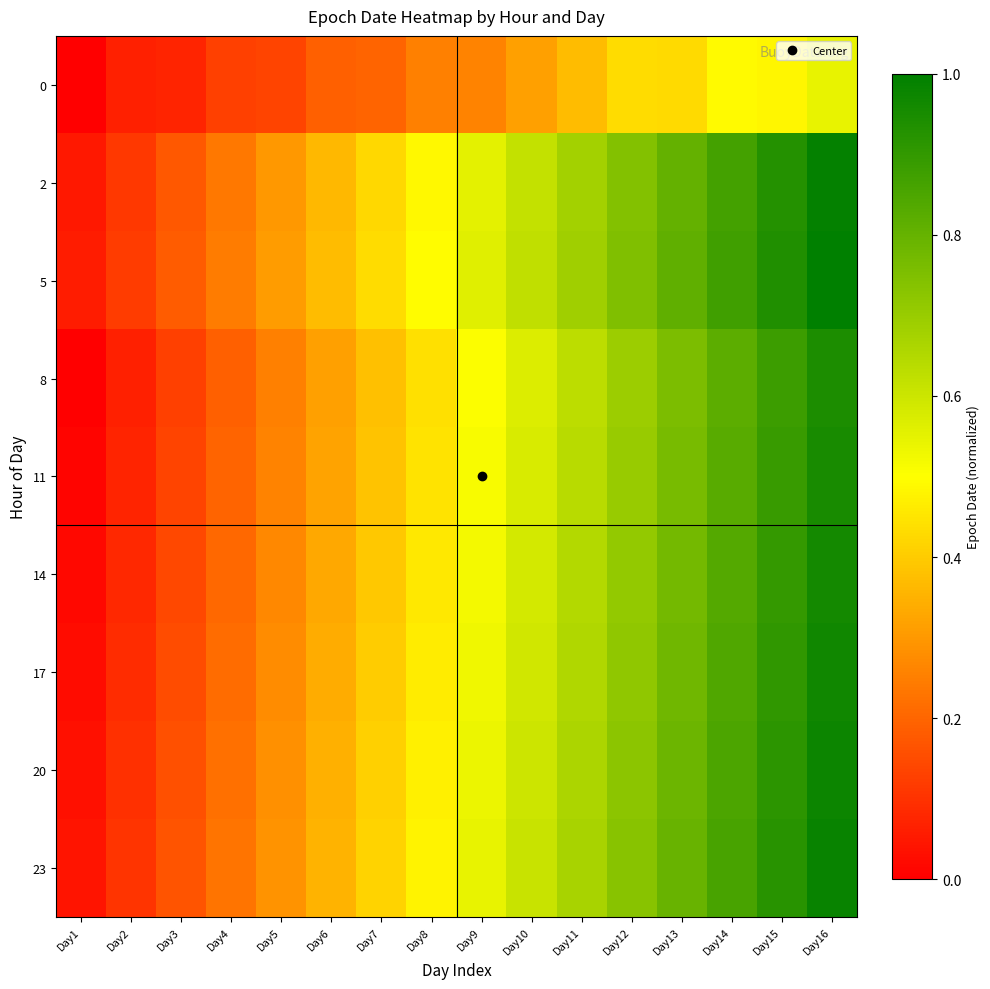

Reading left to right, transcribe all the data shown in this chart.

0: Day1=0.0	Day2=0.1	Day3=0.1	Day4=0.1	Day5=0.1	Day6=0.2	Day7=0.2	Day8=0.3	Day9=0.3	Day10=0.3	Day11=0.4	Day12=0.4	Day13=0.4	Day14=0.5	Day15=0.5	Day16=0.5
2: Day1=0.0	Day2=0.1	Day3=0.2	Day4=0.2	Day5=0.3	Day6=0.4	Day7=0.4	Day8=0.5	Day9=0.6	Day10=0.6	Day11=0.7	Day12=0.7	Day13=0.8	Day14=0.9	Day15=0.9	Day16=1.0
5: Day1=0.1	Day2=0.1	Day3=0.2	Day4=0.2	Day5=0.3	Day6=0.4	Day7=0.4	Day8=0.5	Day9=0.6	Day10=0.6	Day11=0.7	Day12=0.7	Day13=0.8	Day14=0.9	Day15=0.9	Day16=1.0
8: Day1=0.0	Day2=0.1	Day3=0.1	Day4=0.2	Day5=0.3	Day6=0.3	Day7=0.4	Day8=0.4	Day9=0.5	Day10=0.6	Day11=0.6	Day12=0.7	Day13=0.8	Day14=0.8	Day15=0.9	Day16=0.9
11: Day1=0.0	Day2=0.1	Day3=0.1	Day4=0.2	Day5=0.3	Day6=0.3	Day7=0.4	Day8=0.4	Day9=0.5	Day10=0.6	Day11=0.6	Day12=0.7	Day13=0.8	Day14=0.8	Day15=0.9	Day16=1.0
14: Day1=0.0	Day2=0.1	Day3=0.1	Day4=0.2	Day5=0.3	Day6=0.3	Day7=0.4	Day8=0.5	Day9=0.5	Day10=0.6	Day11=0.6	Day12=0.7	Day13=0.8	Day14=0.8	Day15=0.9	Day16=1.0
17: Day1=0.0	Day2=0.1	Day3=0.1	Day4=0.2	Day5=0.3	Day6=0.3	Day7=0.4	Day8=0.5	Day9=0.5	Day10=0.6	Day11=0.7	Day12=0.7	Day13=0.8	Day14=0.8	Day15=0.9	Day16=1.0
20: Day1=0.0	Day2=0.1	Day3=0.2	Day4=0.2	Day5=0.3	Day6=0.3	Day7=0.4	Day8=0.5	Day9=0.5	Day10=0.6	Day11=0.7	Day12=0.7	Day13=0.8	Day14=0.9	Day15=0.9	Day16=1.0
23: Day1=0.0	Day2=0.1	Day3=0.2	Day4=0.2	Day5=0.3	Day6=0.4	Day7=0.4	Day8=0.5	Day9=0.5	Day10=0.6	Day11=0.7	Day12=0.7	Day13=0.8	Day14=0.9	Day15=0.9	Day16=1.0